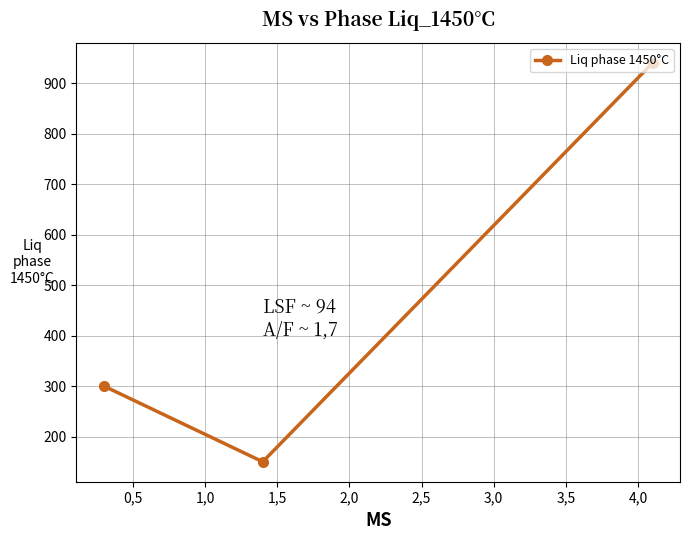

What is the value of the 2nd point from the left?

150